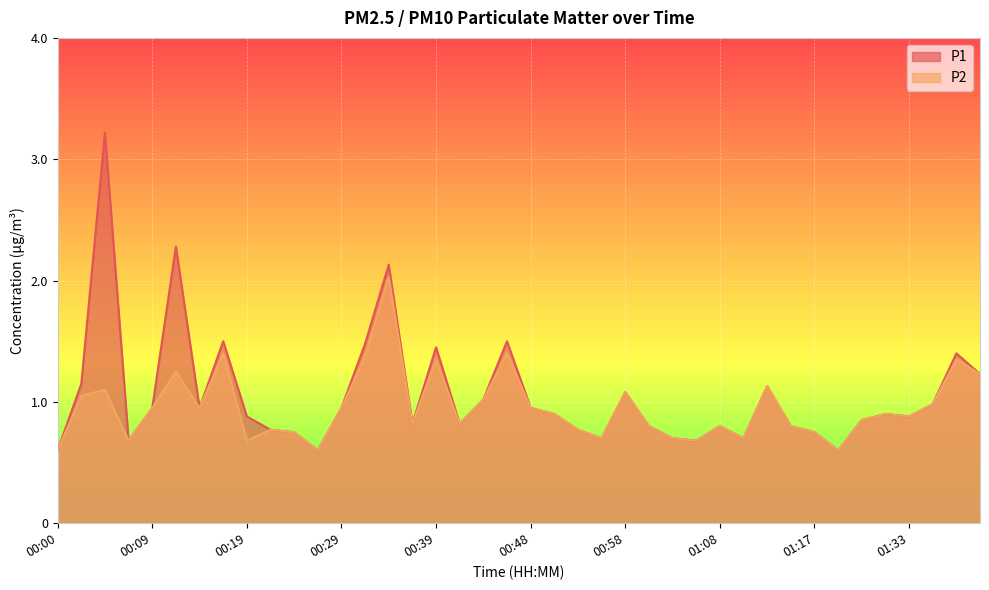

Reading left to right, what are all the values shown in this chart?

P1: 0.6	1.1	3.2	0.7	0.9	2.3	0.9	1.5	0.9	0.8	0.8	0.6	0.9	1.5	2.1	0.8	1.4	0.8	1.0	1.5	0.9	0.9	0.8	0.7	1.1	0.8	0.7	0.7	0.8	0.7	1.1	0.8	0.8	0.6	0.8	0.9	0.9	1.0	1.4	1.2
P2: 0.6	1.1	1.1	0.7	0.9	1.2	0.9	1.4	0.7	0.8	0.8	0.6	0.9	1.4	2.0	0.8	1.4	0.8	1.0	1.4	0.9	0.9	0.8	0.7	1.1	0.8	0.7	0.7	0.8	0.7	1.1	0.8	0.8	0.6	0.8	0.9	0.9	1.0	1.4	1.2